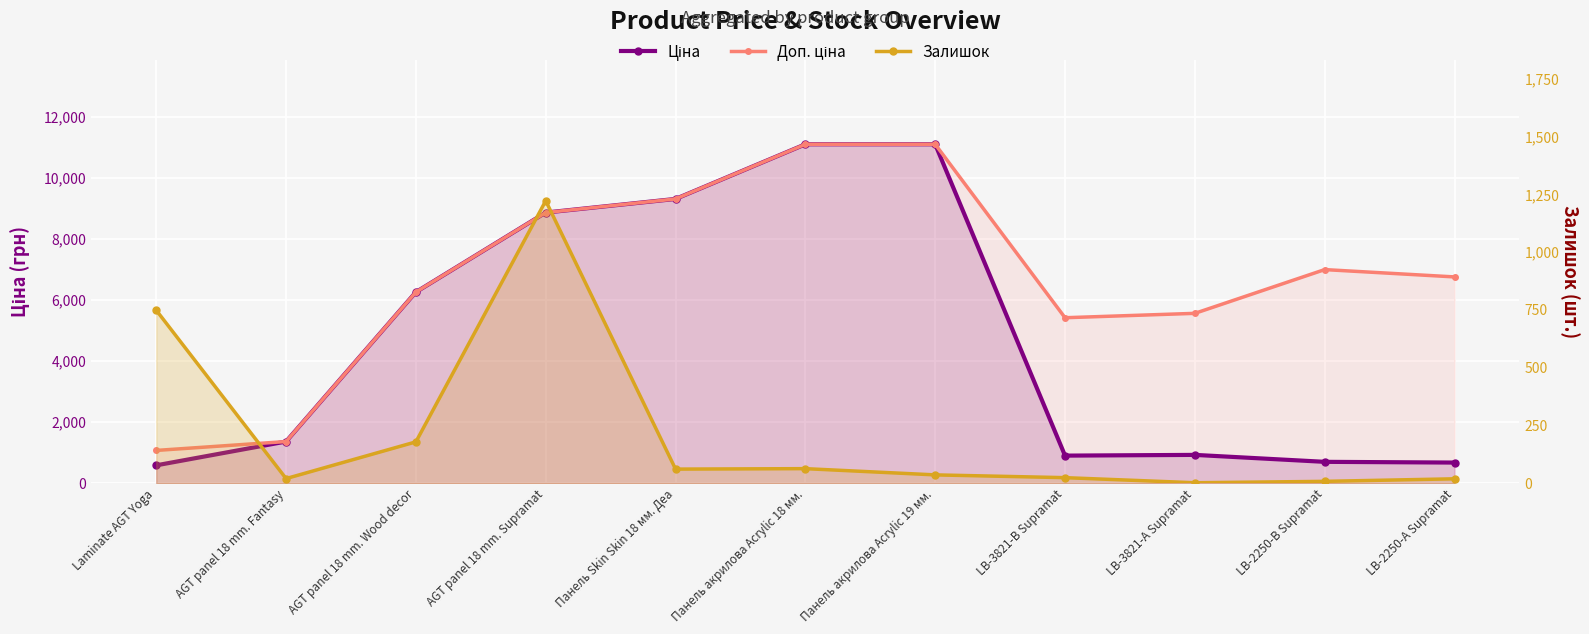

What is the total value across all series at LB-2250-В Supramat?

7712.7